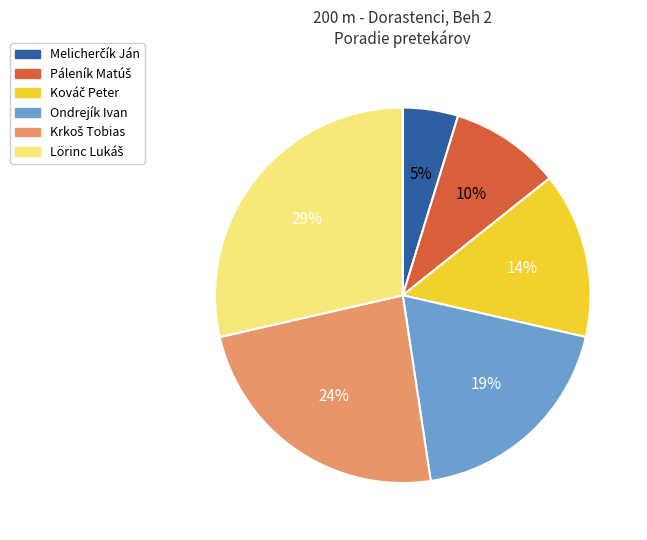

Is Ondrejík Ivan the majority of the pie?

No